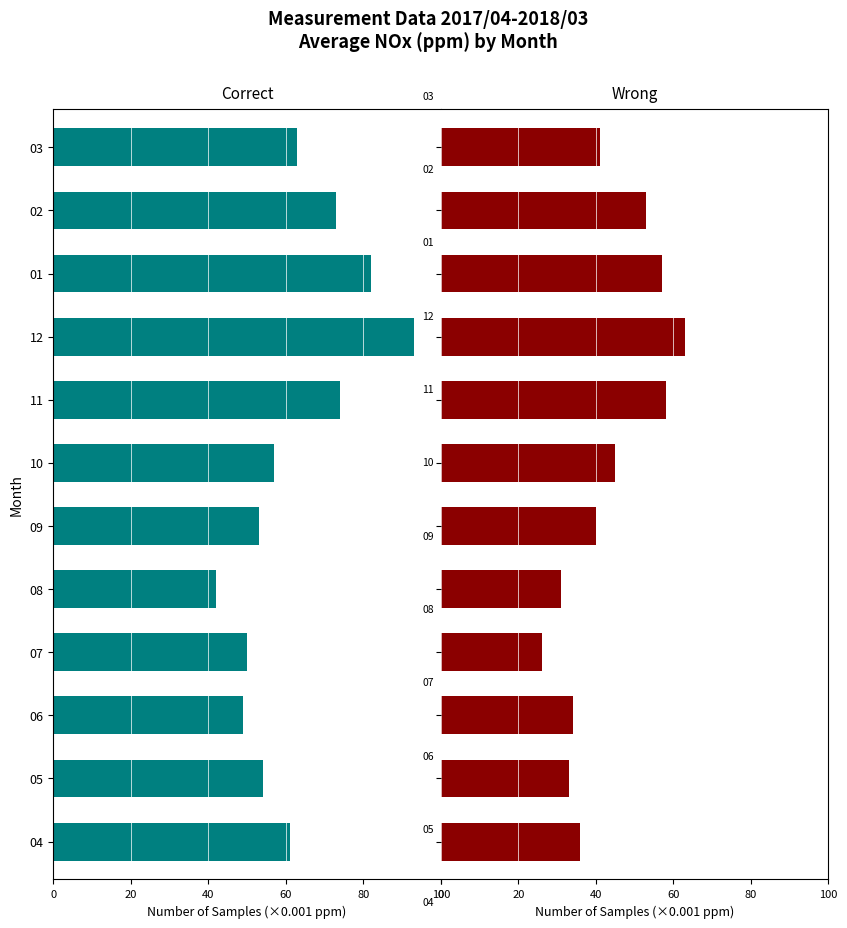

How many groups of bars are there?

12